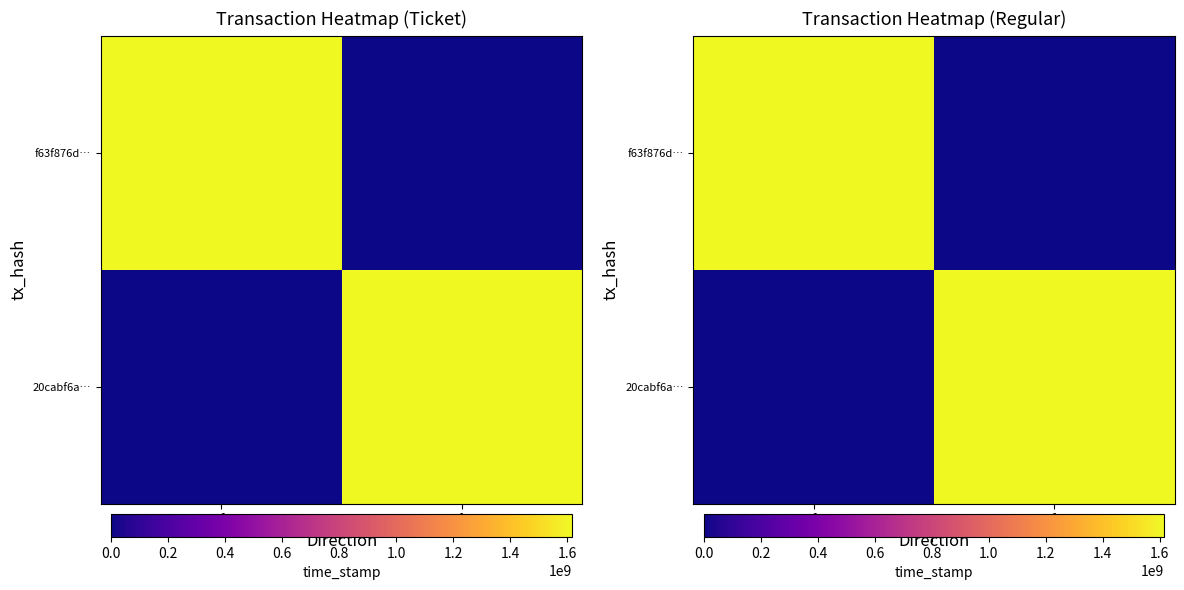

Count the 20cabf6a… values in the range 0 to 1616968843.

2